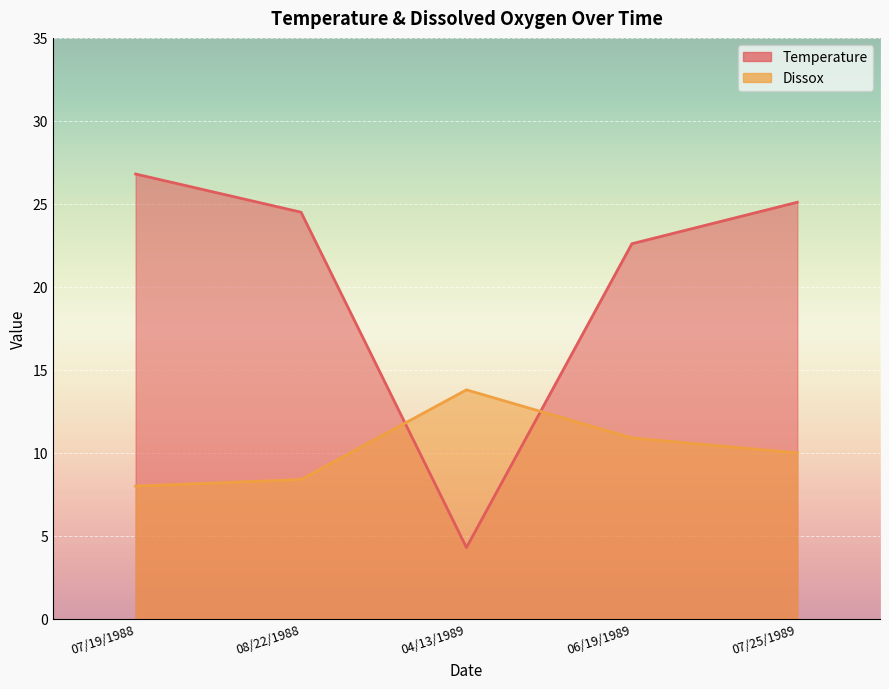

True or false: Temperature has more than 0 points higher than both neighbors.

False